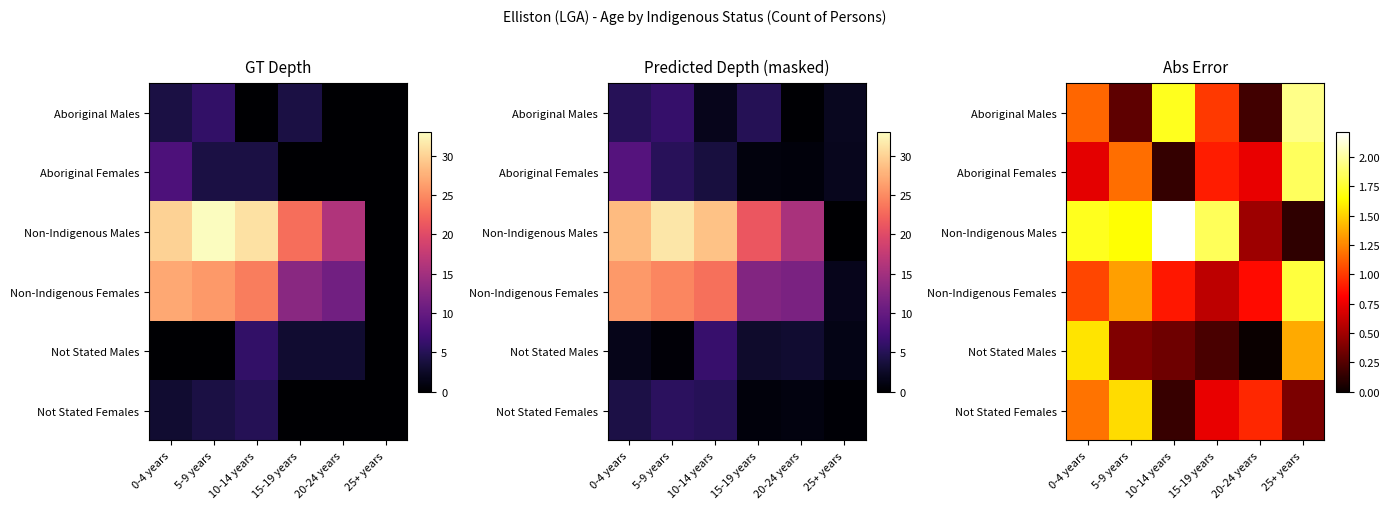

List the series in order of their peak value, highest first.

Non-Indigenous Males, Aboriginal Males, Aboriginal Females, Non-Indigenous Females, Not Stated Males, Not Stated Females